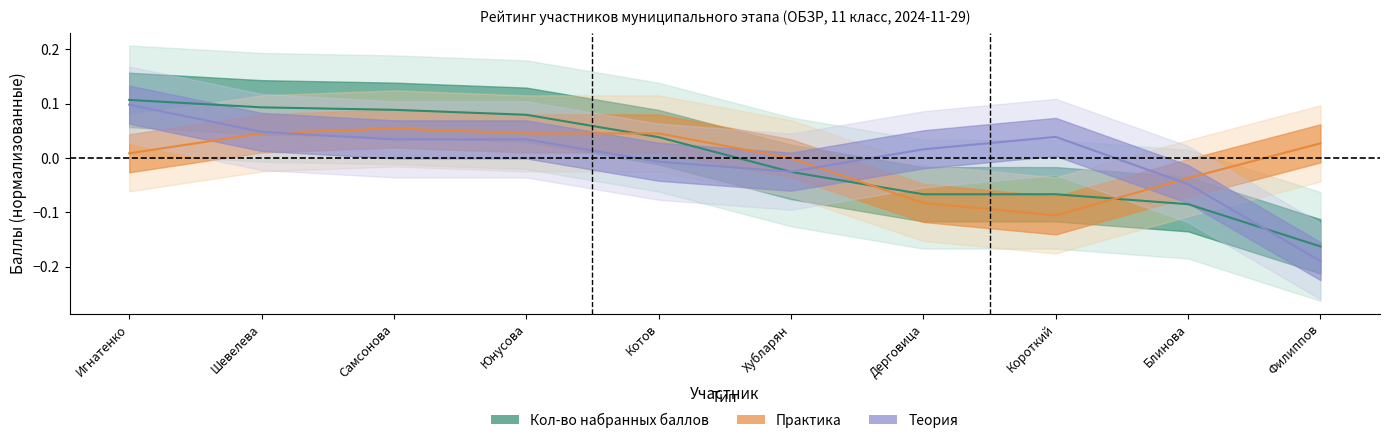

How many data points in Кол-во набранных баллов are above 0?

5